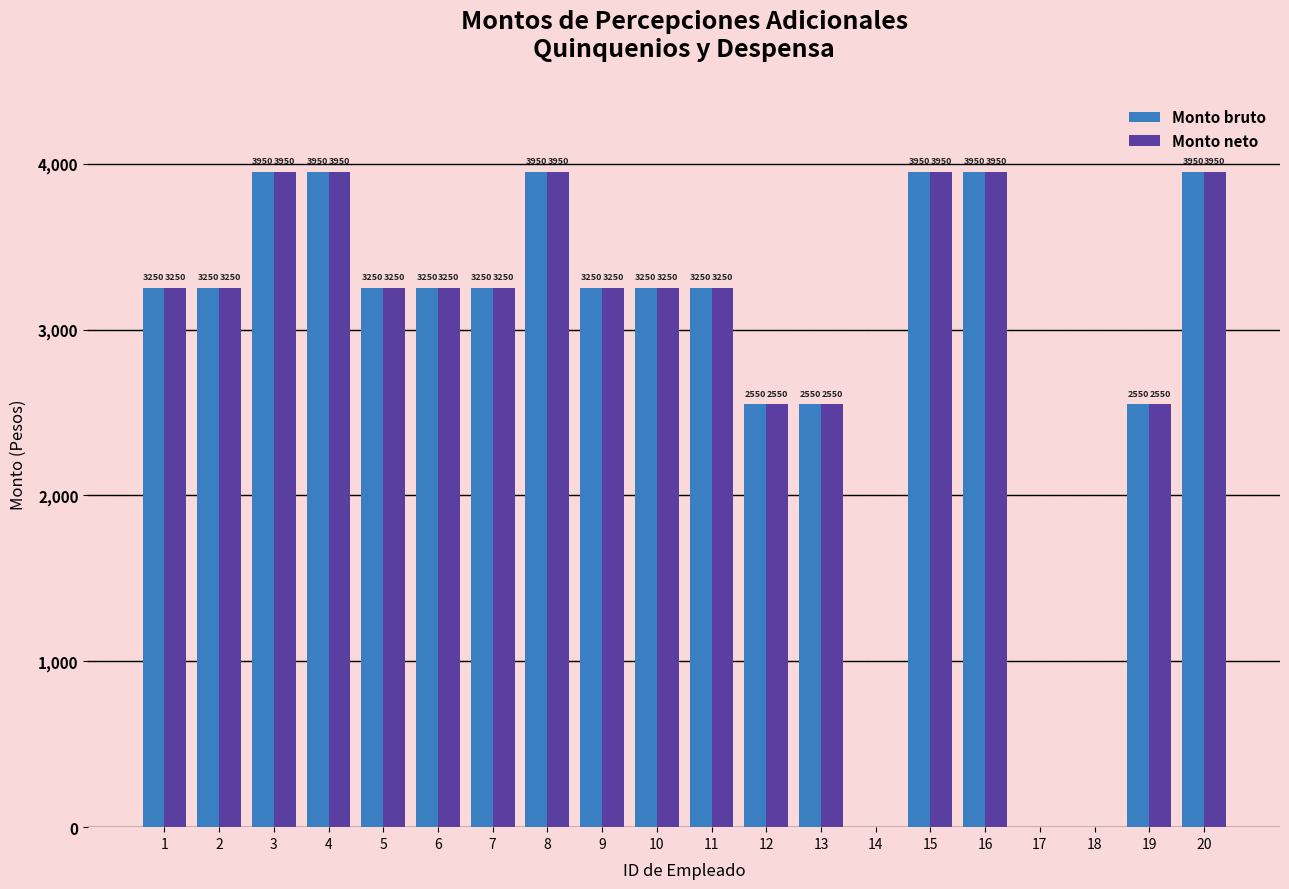

What value does the Monto bruto series have at 7, to the nearest 10?

3250